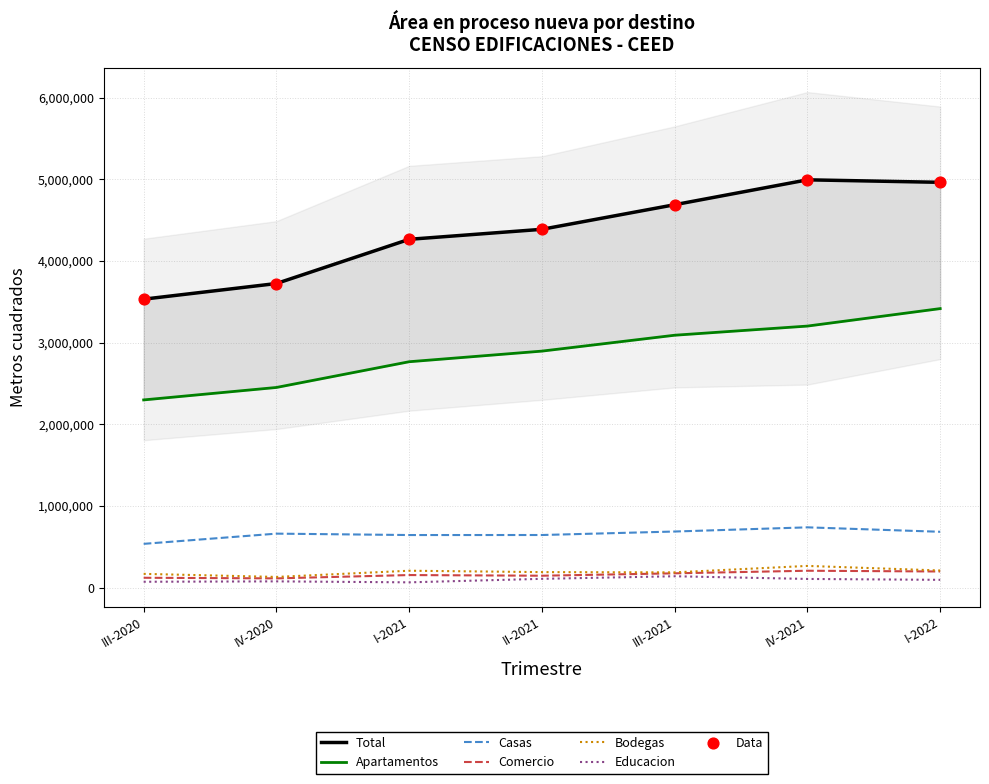

Which series contains the lowest Y value?

Educacion